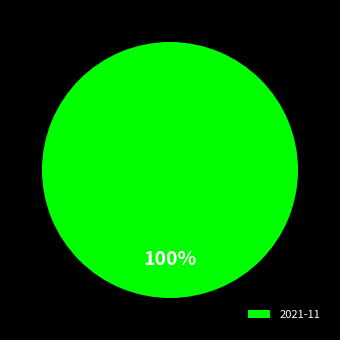

True or false: 2021-11 accounts for 100% of the total.

True